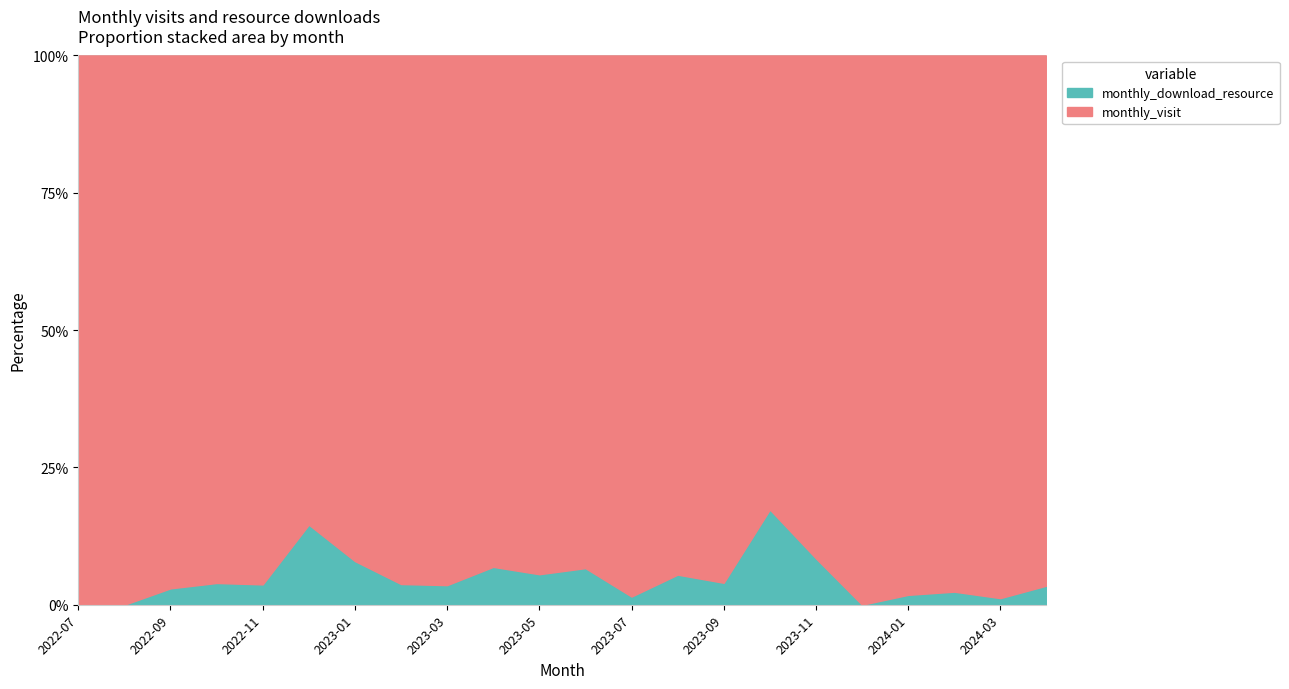

Is it true that monthly_visit equals 19 at 2023-11?

False